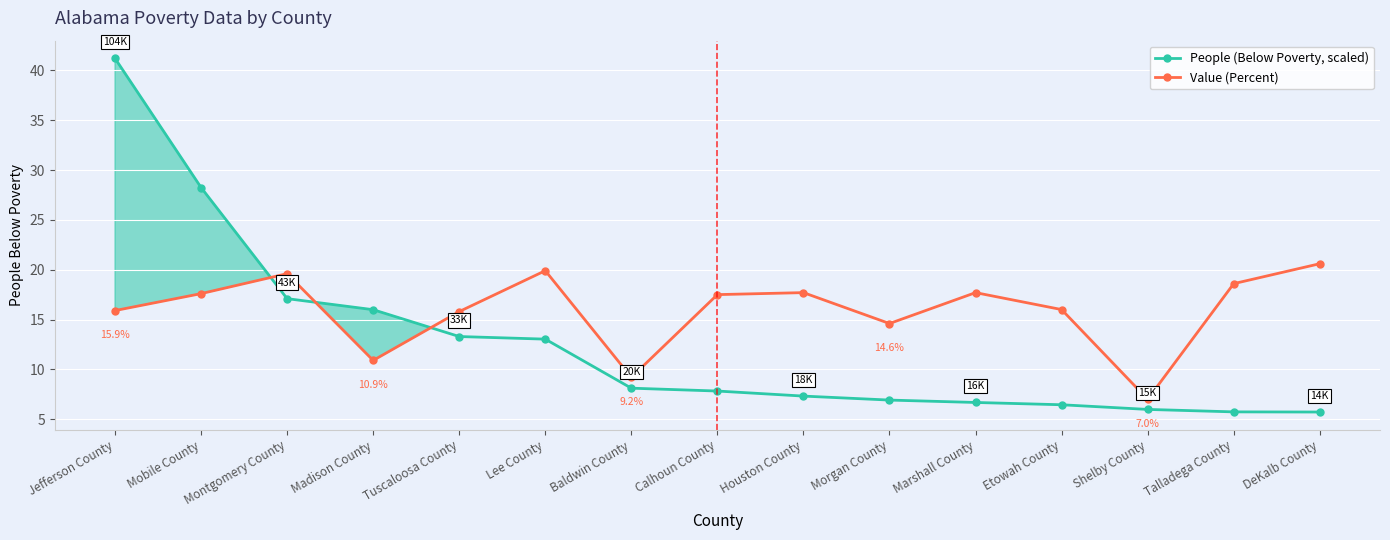

Rank the series by their maximum value, from lowest to highest.

Value (Percent), People (Below Poverty, scaled)